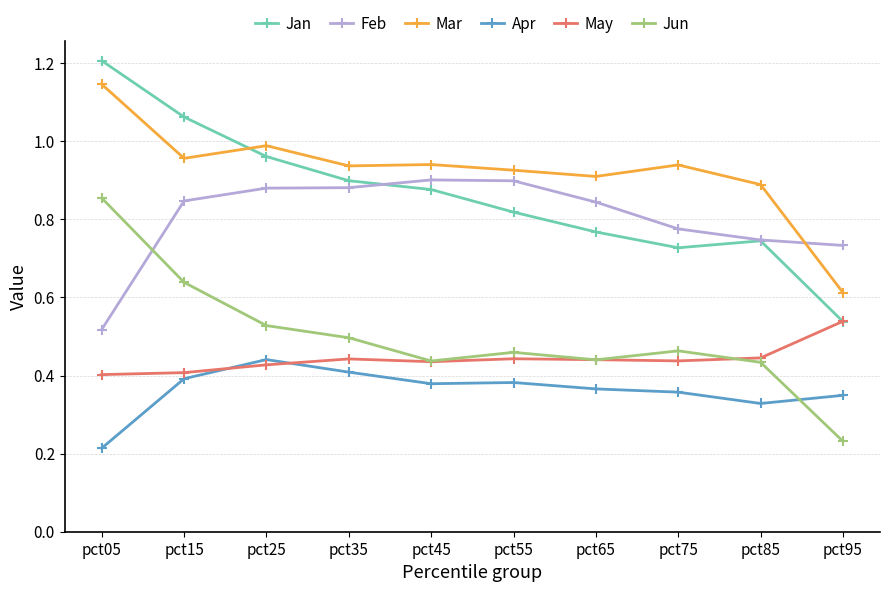

True or false: Jan and Apr cross at least once.

False